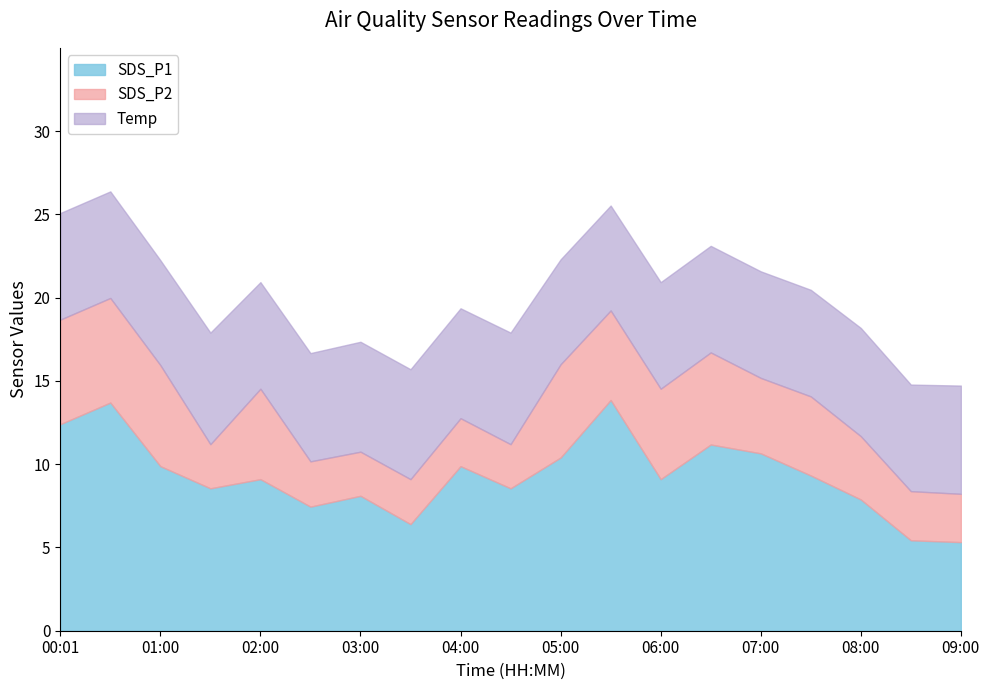

Is the value of SDS_P1 at 07:30 greater than the value of Temp at 01:30?

Yes